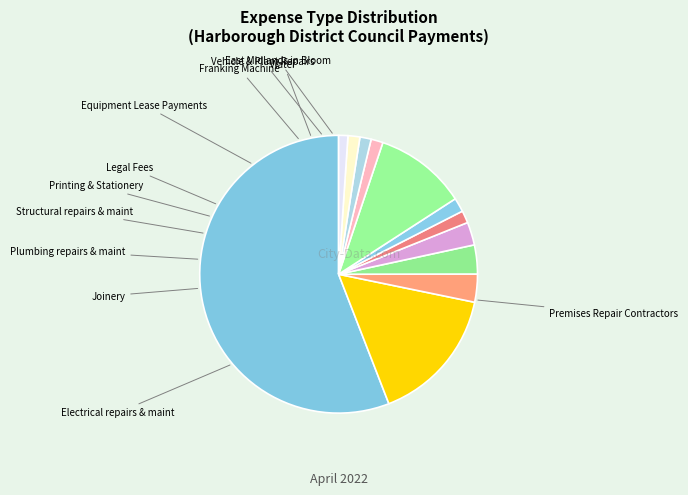

How many slices are in this pie chart?

12